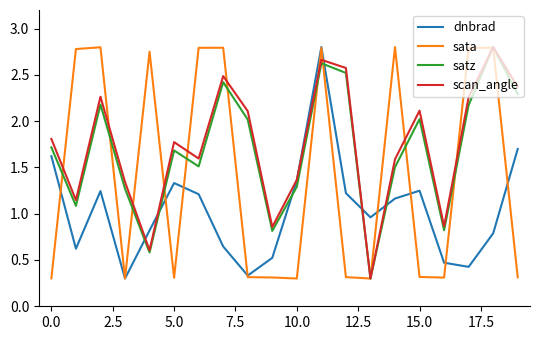

What is the lowest value of the dnbrad series?

0.3